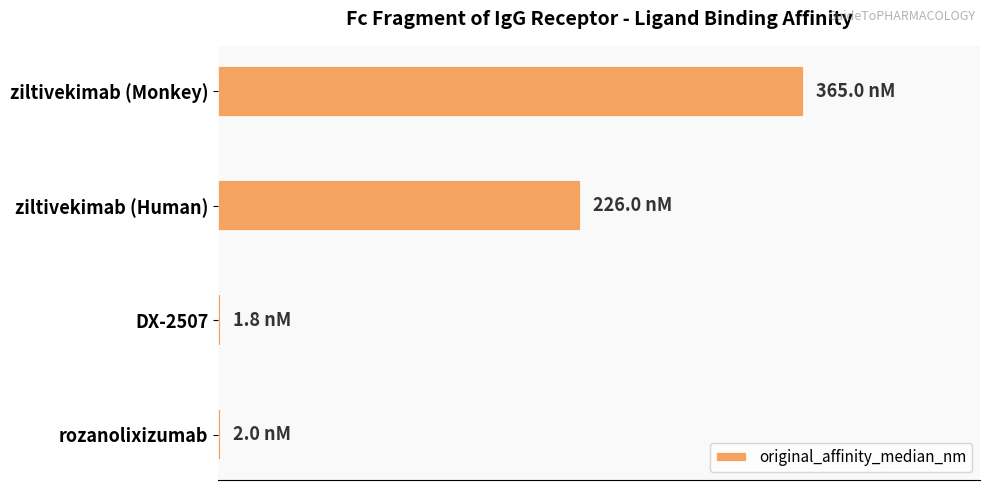

What is the sum of all values?

594.8